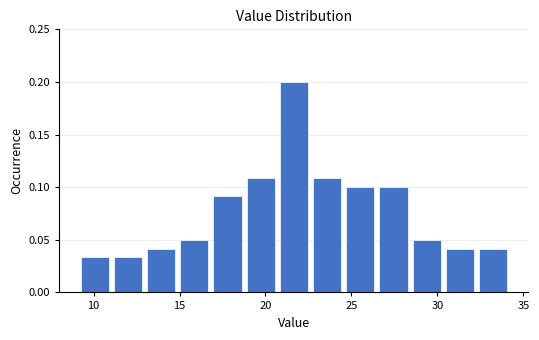

Around what value on the x-axis is the tallest bar? Give the approximate position of its centre, as read against the axis.

21.5